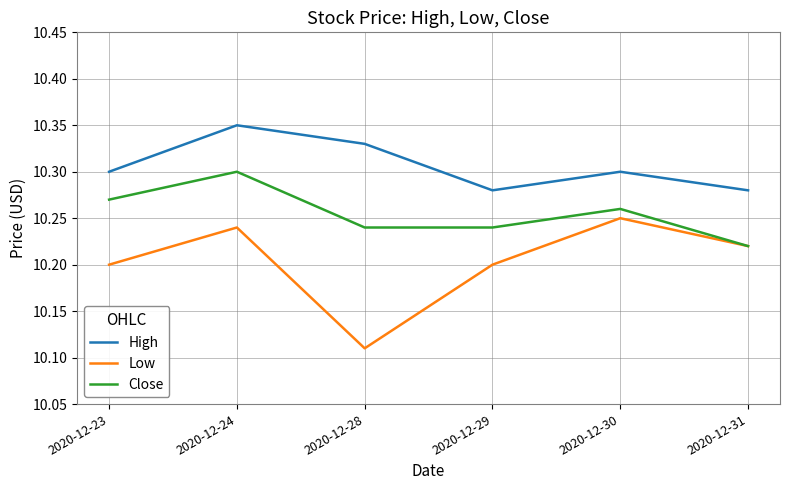

How many interior local peaks does the High series have?

2